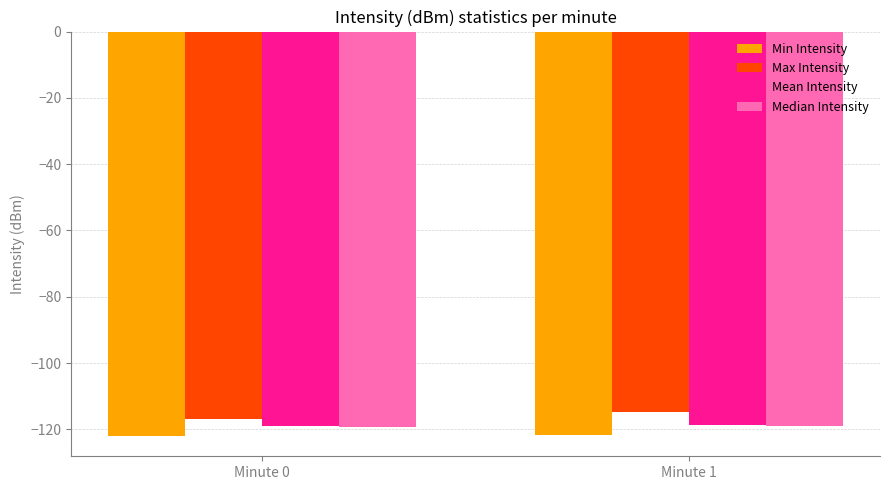

What is the value of the Mean Intensity bar at the 2nd from the left?

-118.7